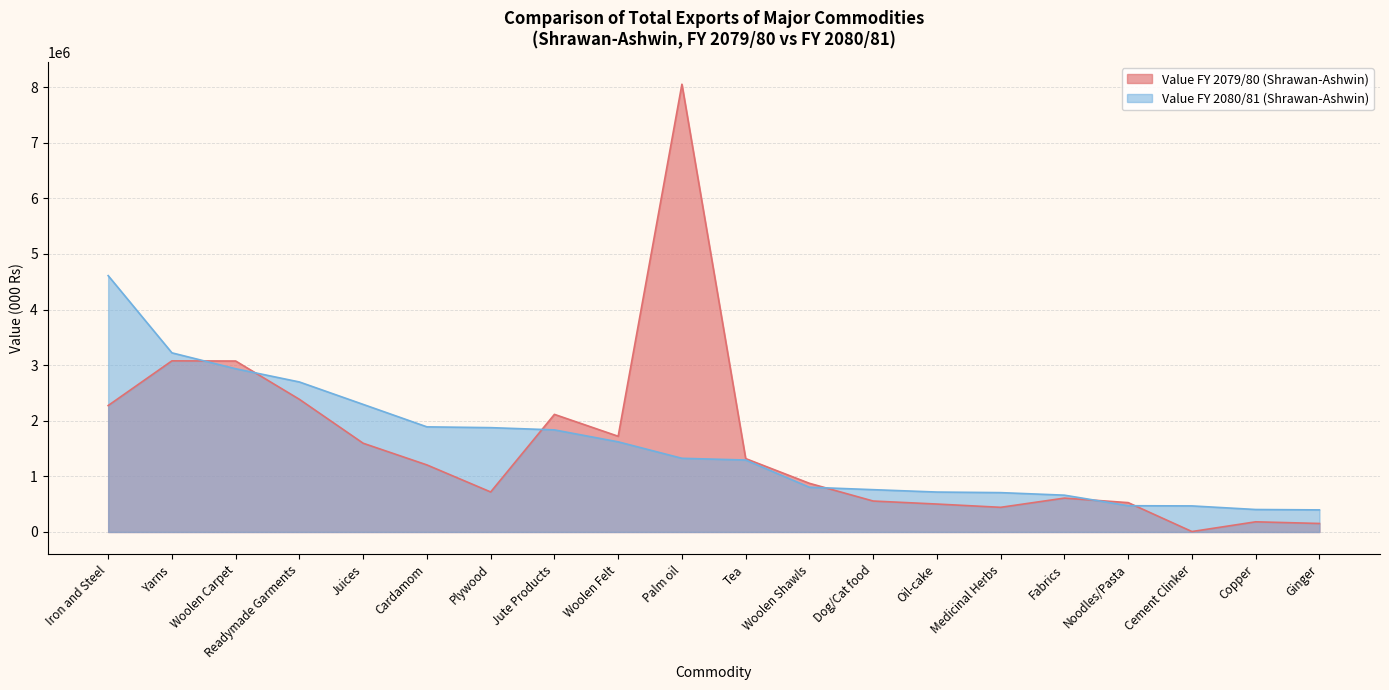

Reading right to left, extract all data points from this chart.

% Share FY 2080/81: Ginger=397466.4	Copper=404351.2	Cement Clinker=468991.0	Noodles/Pasta=472429.1	Fabrics=662160.0	Medicinal Herbs=707885.6	Oil-cake=718347.8	Dog/Cat food=761106.3	Woolen Shawls=804729.5	Tea=1294405.3	Palm oil=1325397.0	Woolen Felt=1621329.1	Jute Products=1836222.9	Plywood=1876554.8	Cardamom=1890766.6	Juices=2294623.9	Readymade Garments=2697924.9	Woolen Carpet=2935605.9	Yarns=3221922.9	Iron and Steel=4610504.7
Value FY 2079/80 (Shrawan-Ashwin): Ginger=153169.2	Copper=183138.0	Cement Clinker=8033.0	Noodles/Pasta=528034.2	Fabrics=609476.0	Medicinal Herbs=443758.9	Oil-cake=502467.3	Dog/Cat food=556832.5	Woolen Shawls=875240.8	Tea=1319954.1	Palm oil=8052787.8	Woolen Felt=1721692.9	Jute Products=2115138.3	Plywood=719749.4	Cardamom=1206145.3	Juices=1596013.7	Readymade Garments=2385849.0	Woolen Carpet=3074828.1	Yarns=3077867.2	Iron and Steel=2274176.6